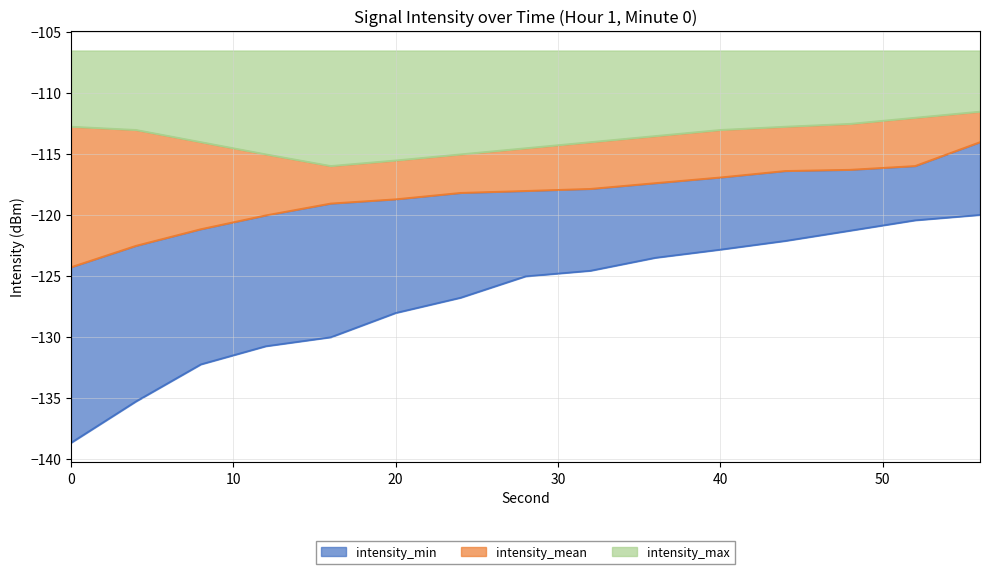

Where does the intensity_min series first go above -125?

32